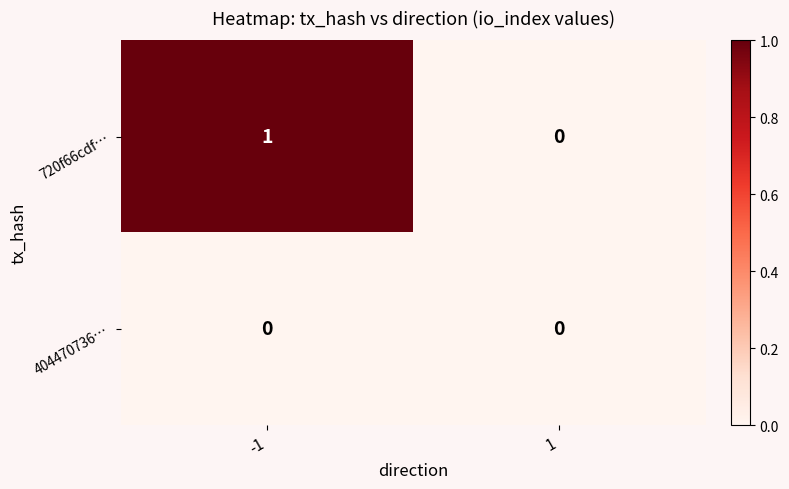

Which series has the largest total across all categories?

720f66cdf…